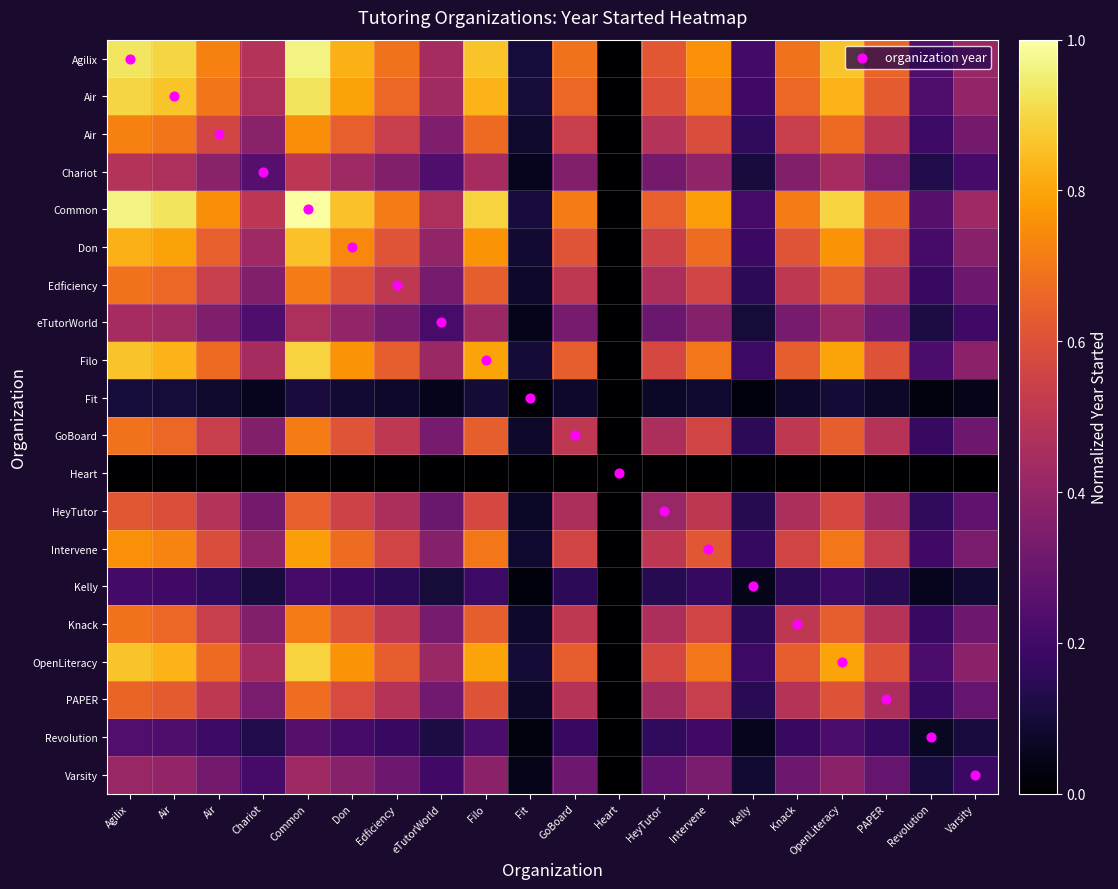

At how many categories does at least one series exceed 0?

19